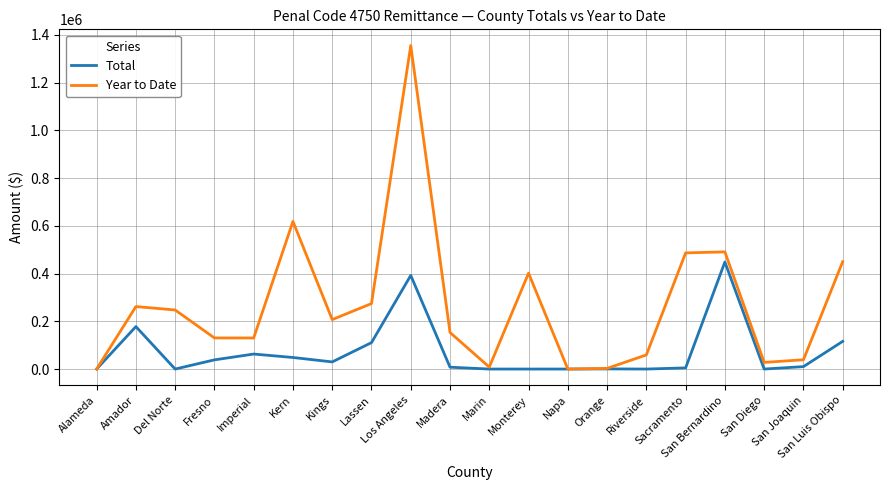

What is the sum of all Year to Date values?

5344192